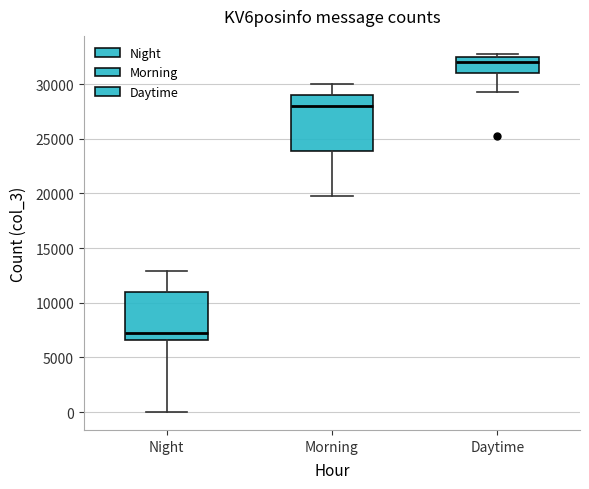

Where does the upper whisker of the box for Morning end on the y-axis? The values are not printed on the chart, so give them approximately, as read against the axis.

30000